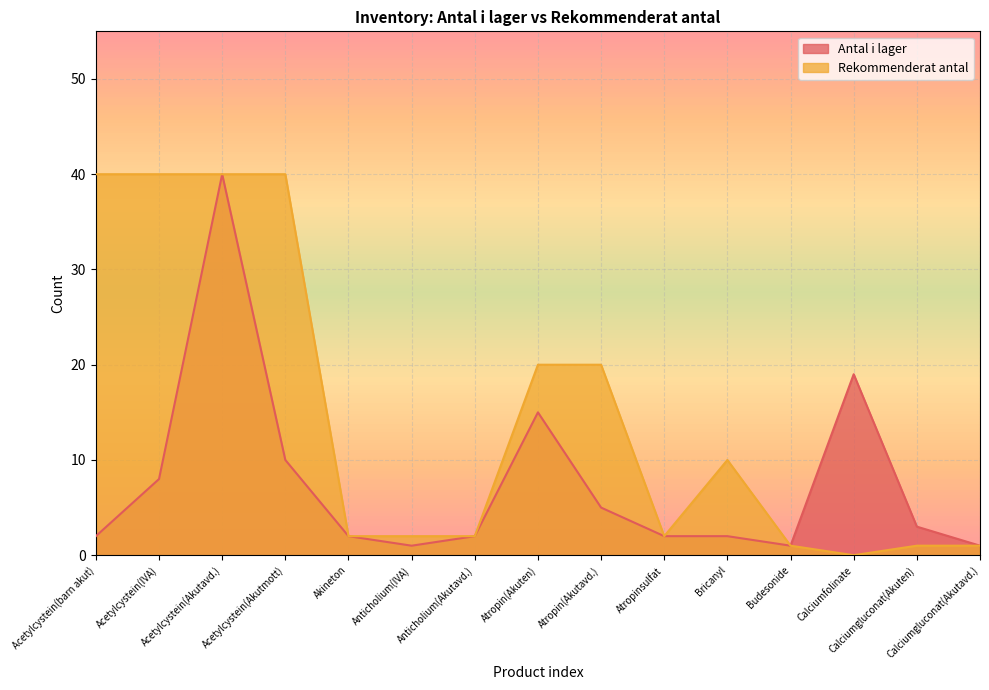

True or false: Antal i lager and Rekommenderat antal cross at least once.

False